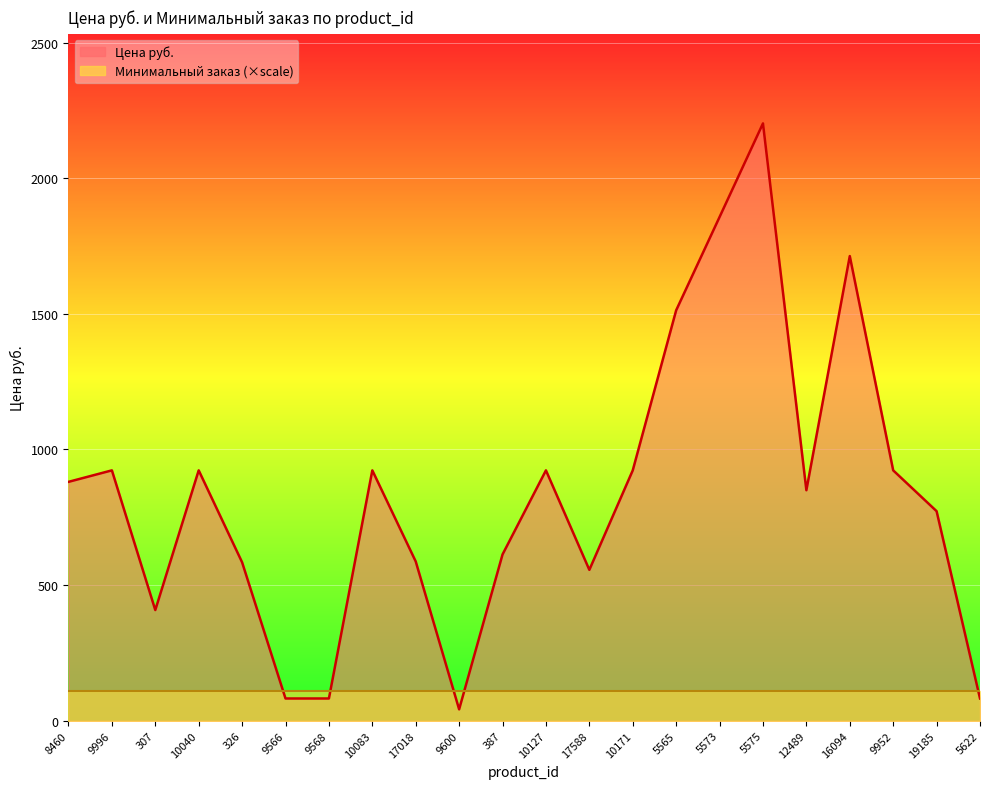

What is the average value?

834.6